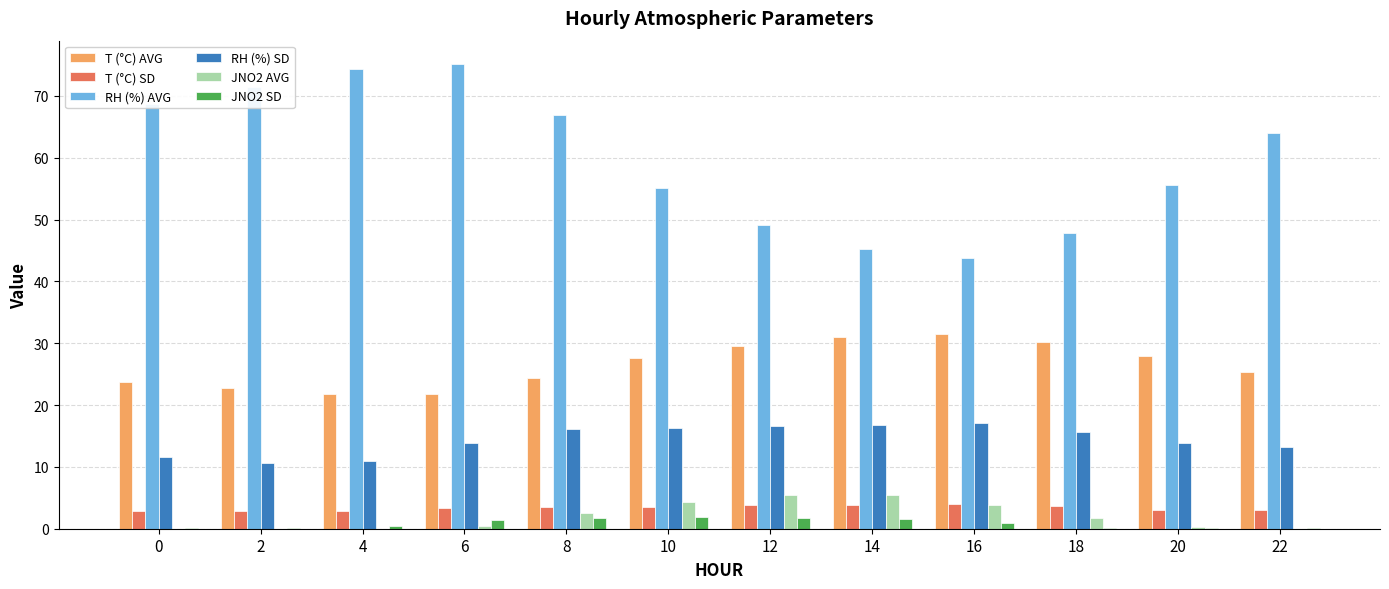

What is the sum of all T (°C) AVG values?

317.5